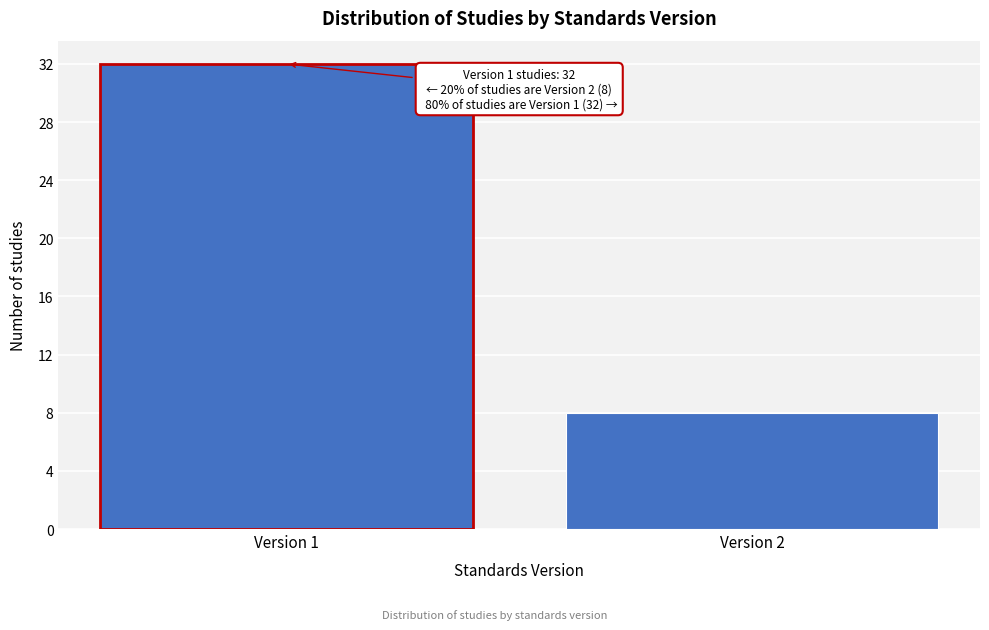

Reading left to right, extract all data points from this chart.

32	8